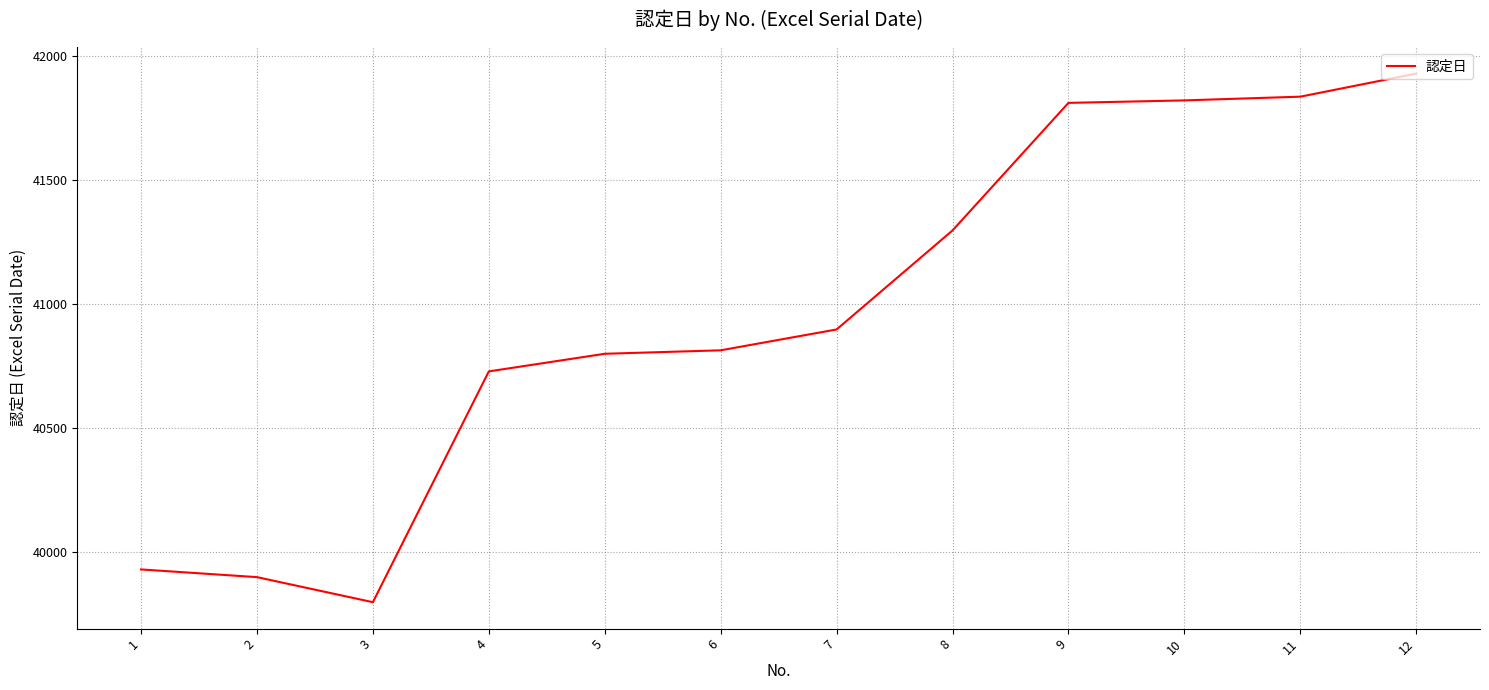

How many lines are shown in the chart?

1